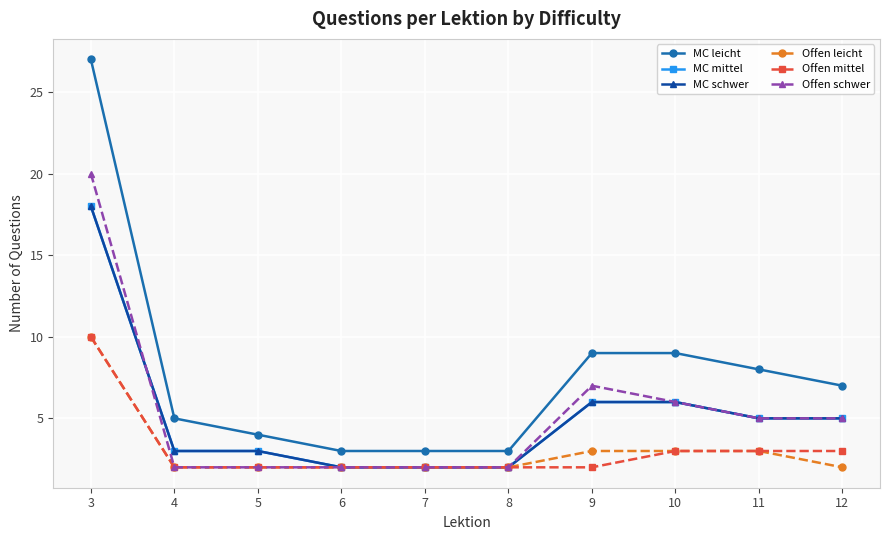

The value of MC leicht at 7 is 5. True or false?

False